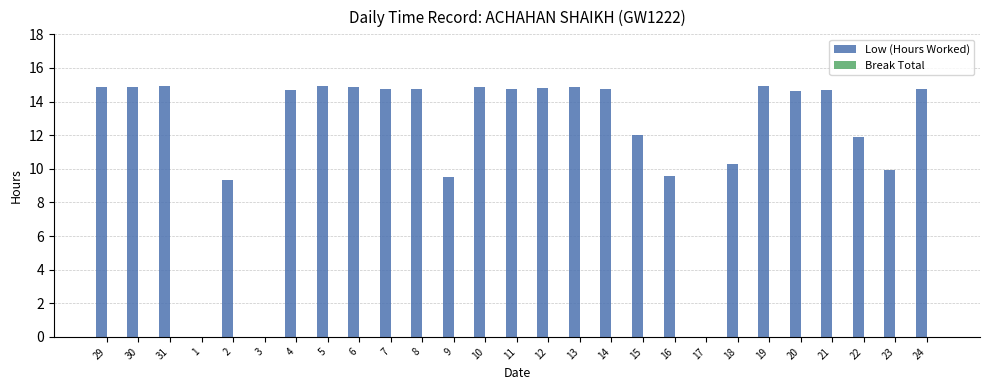

What is the sum of all values?

324.2